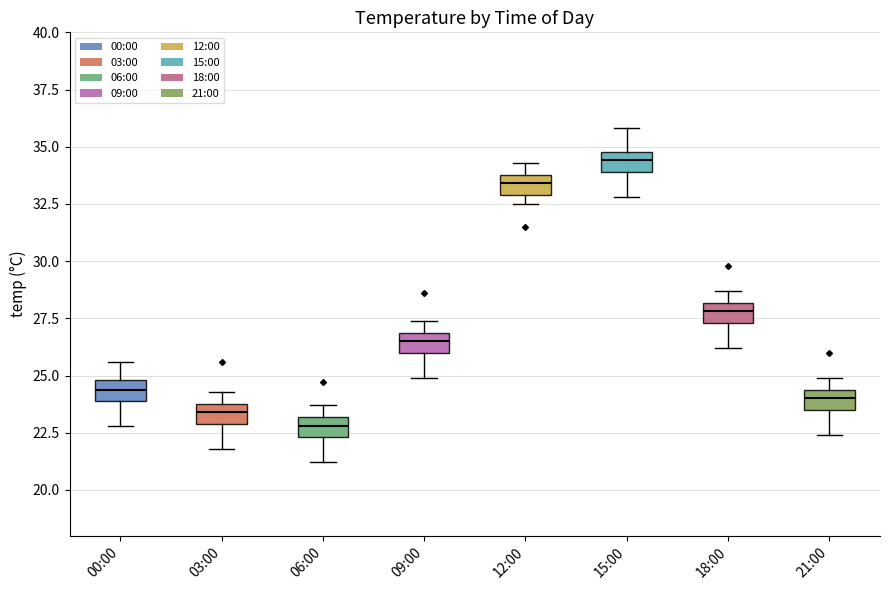

Reading left to right, transcribe this box plot: for each box, give where its median line is, the range the box spans, and where its two whiskers end, as read against the y-axis. The values are not printed on the chart, so give them approximately, as read against the axis.

00:00: median 24.5, box 24.0 to 25.0, whiskers 23.0 to 25.5
03:00: median 23.5, box 23.0 to 24.0, whiskers 22.0 to 24.5
06:00: median 23.0 (inside the box), box 22.5 to 23.0, whiskers 21.0 to 23.5
09:00: median 26.5, box 26.0 to 27.0, whiskers 25.0 to 27.5
12:00: median 33.5, box 33.0 to 34.0, whiskers 32.5 to 34.5
15:00: median 34.5, box 34.0 to 35.0, whiskers 33.0 to 36.0
18:00: median 28.0 (inside the box), box 27.5 to 28.0, whiskers 26.0 to 28.5
21:00: median 24.0, box 23.5 to 24.5, whiskers 22.5 to 25.0